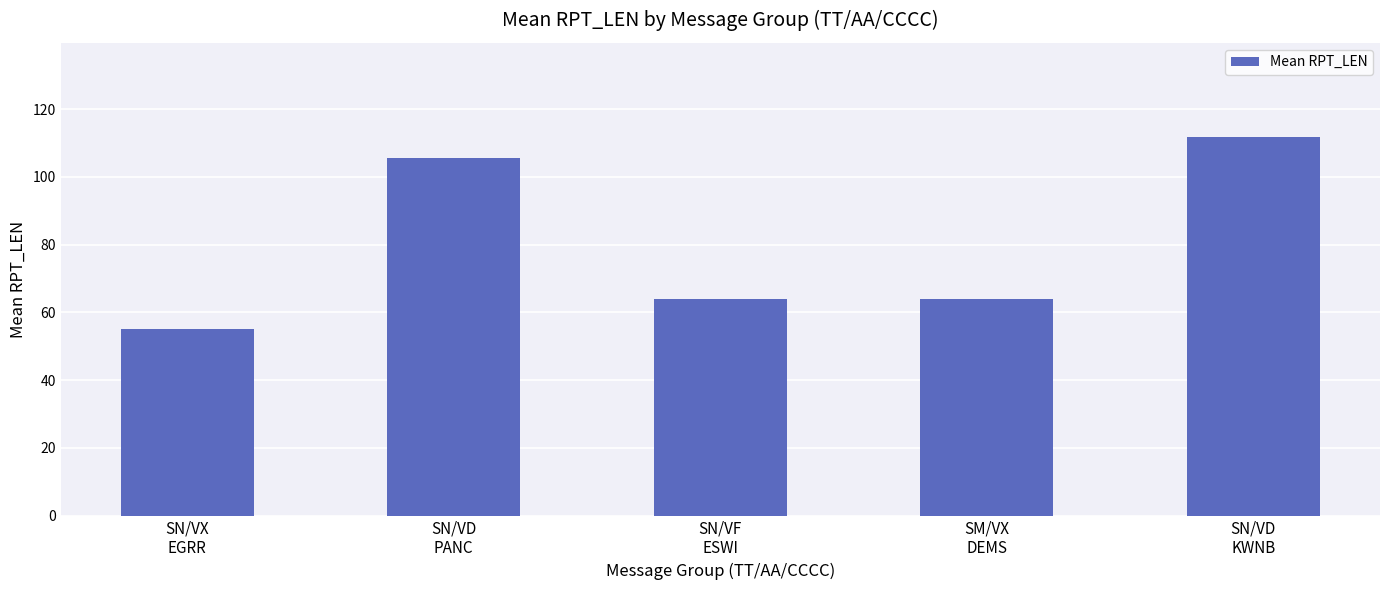

What is the value of the 5th bar from the left?

111.7